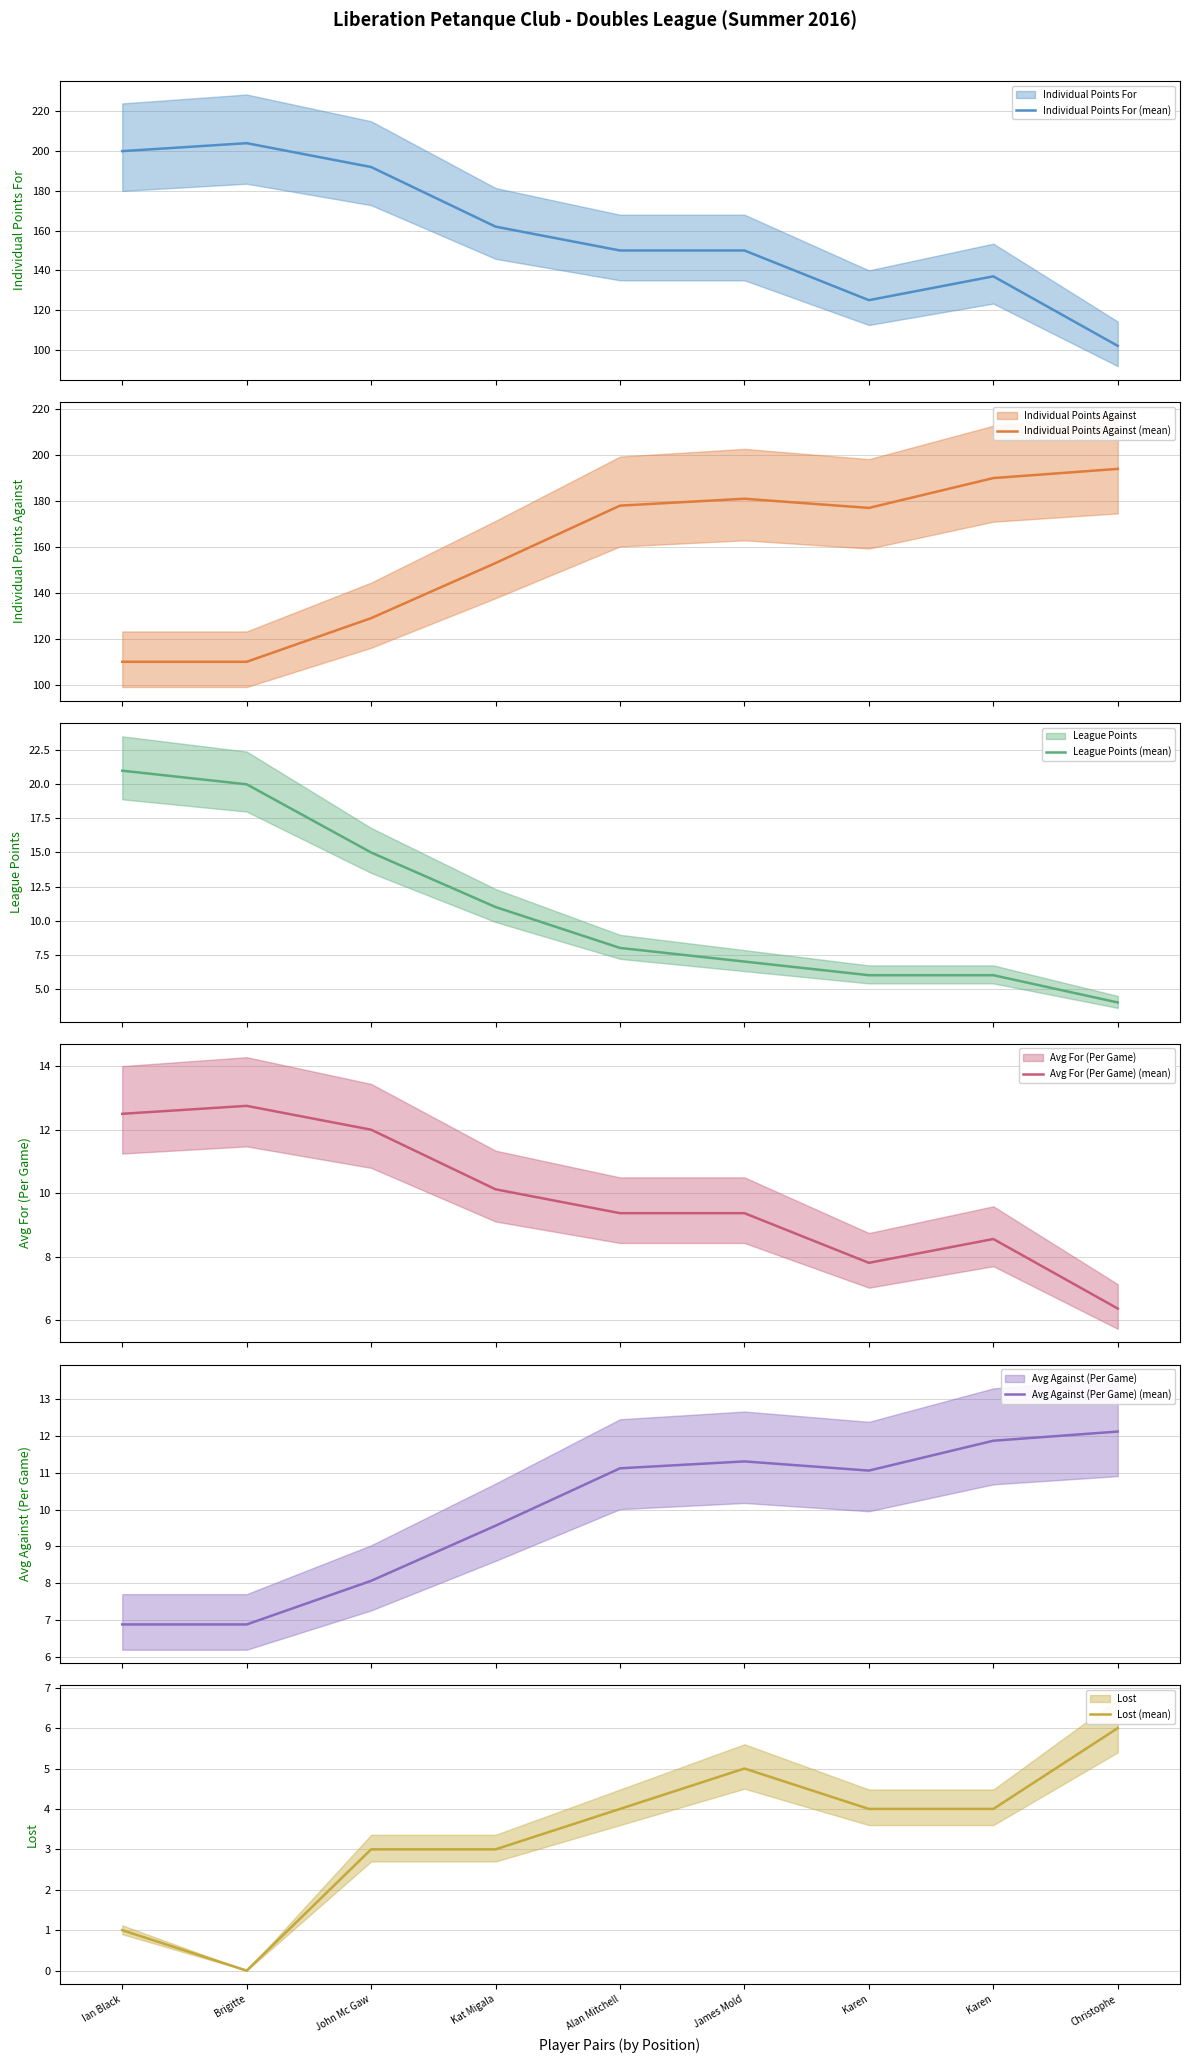

What is the difference between the Individual Points For (mean) values at Kat Migala and John Mc Gaw?

30.0